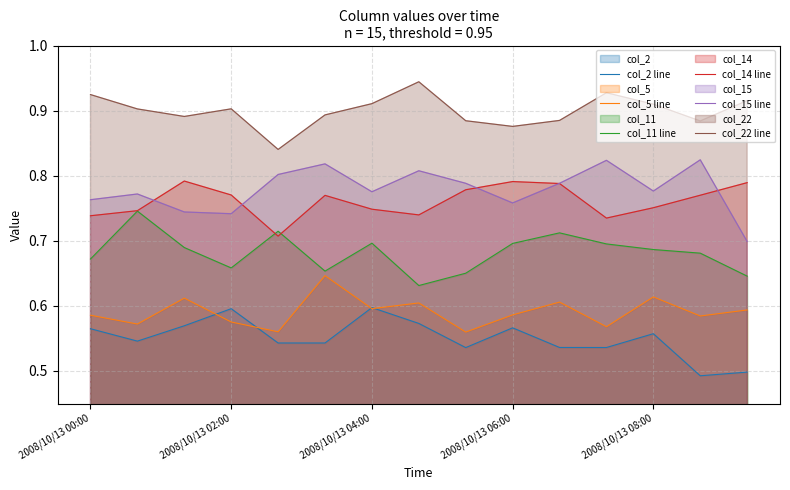

True or false: col_5 line and col_11 line intersect in this chart.

False